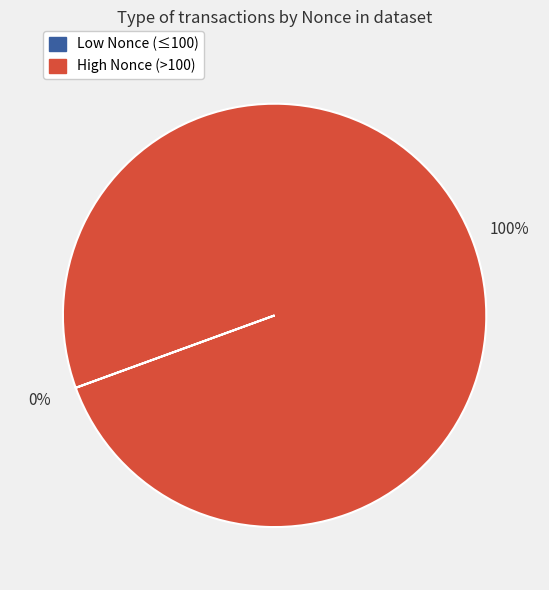

To the nearest percent, what is the average slice percentage?

50%